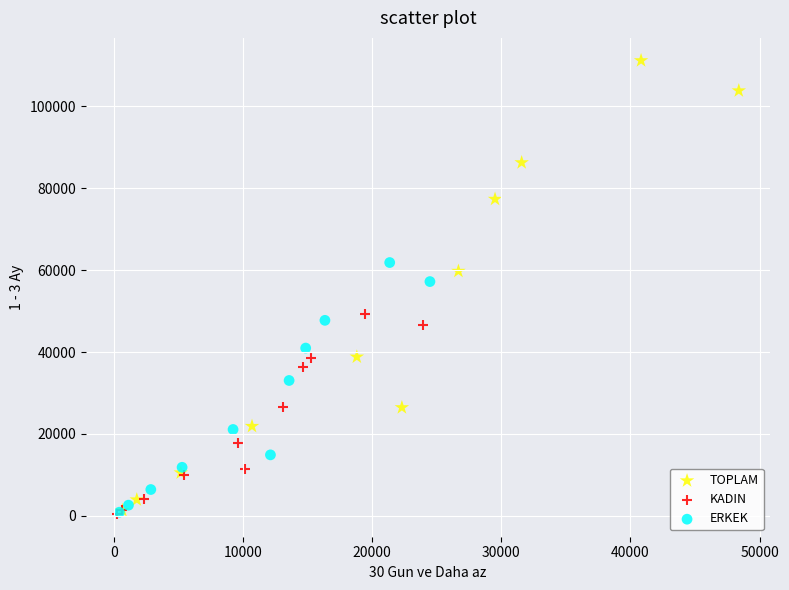

Which series has the largest Y range (max minus min)?

TOPLAM